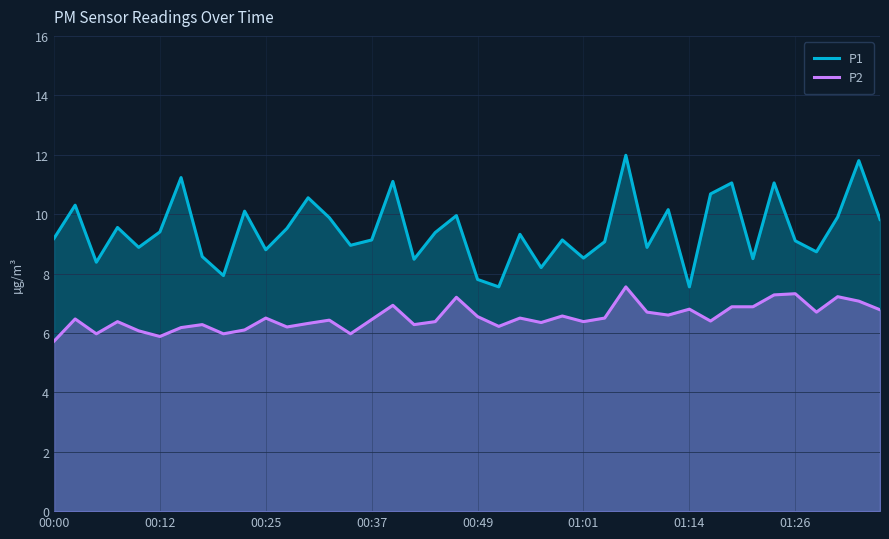

What is the minimum value shown in the chart?

5.7